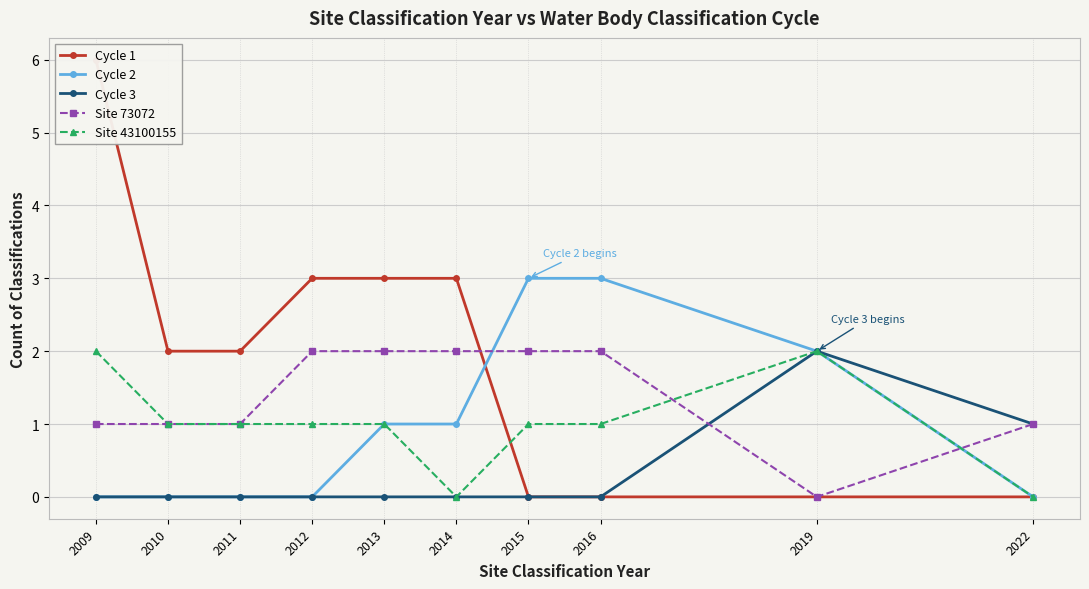

True or false: Site 43100155 has more than 0 points higher than both neighbors.

True